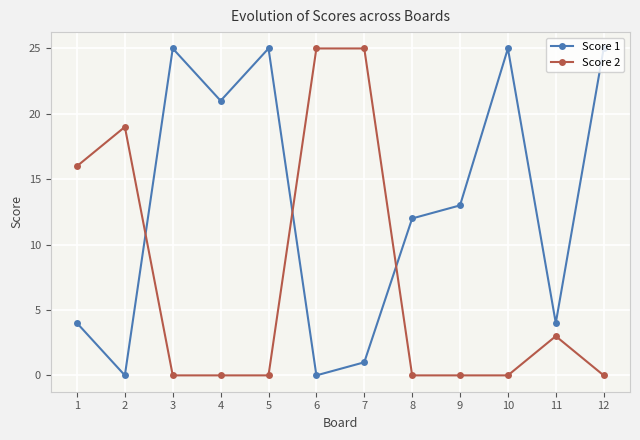

Where is the first local maximum for Score 2?

2